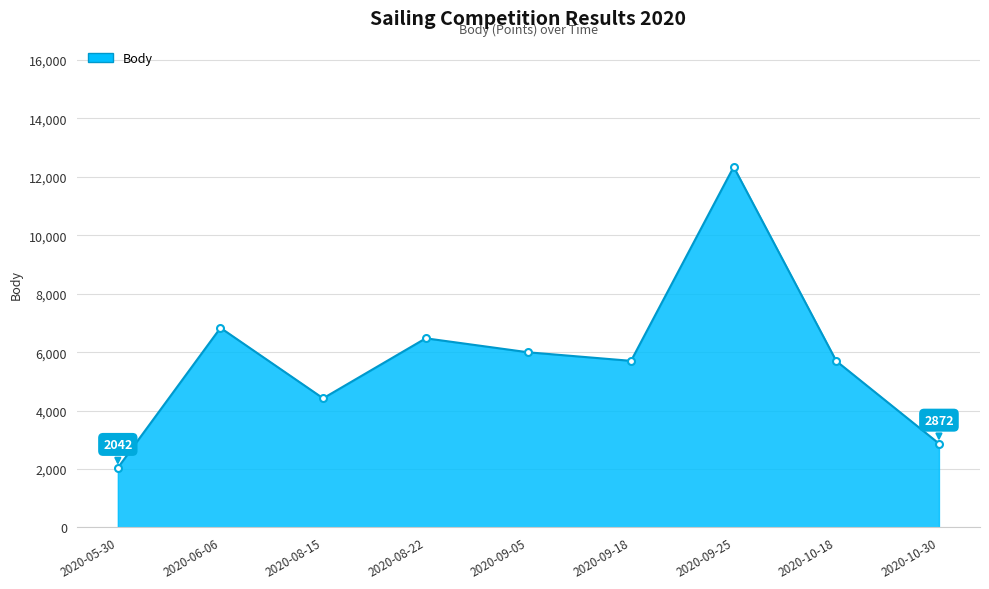

Where is the data nearest to the value 7191?

2020-06-06